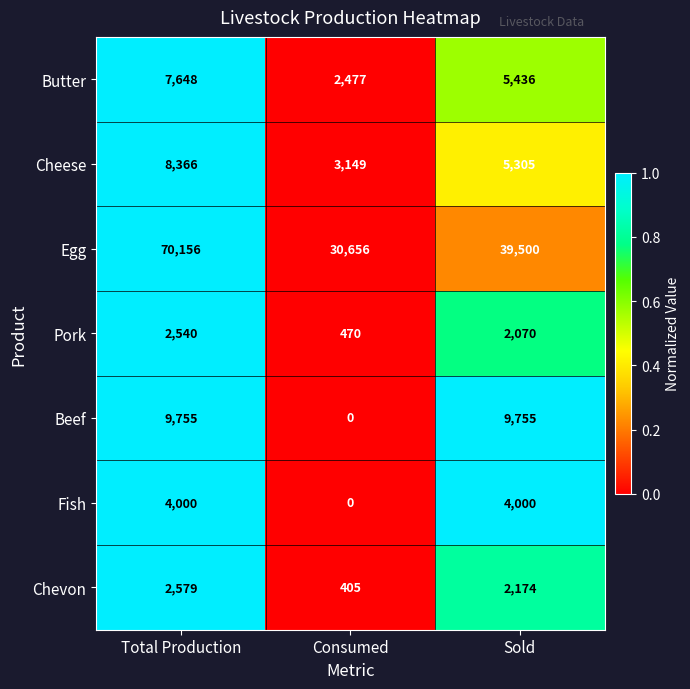

At how many categories does at least one series exceed 0?

3